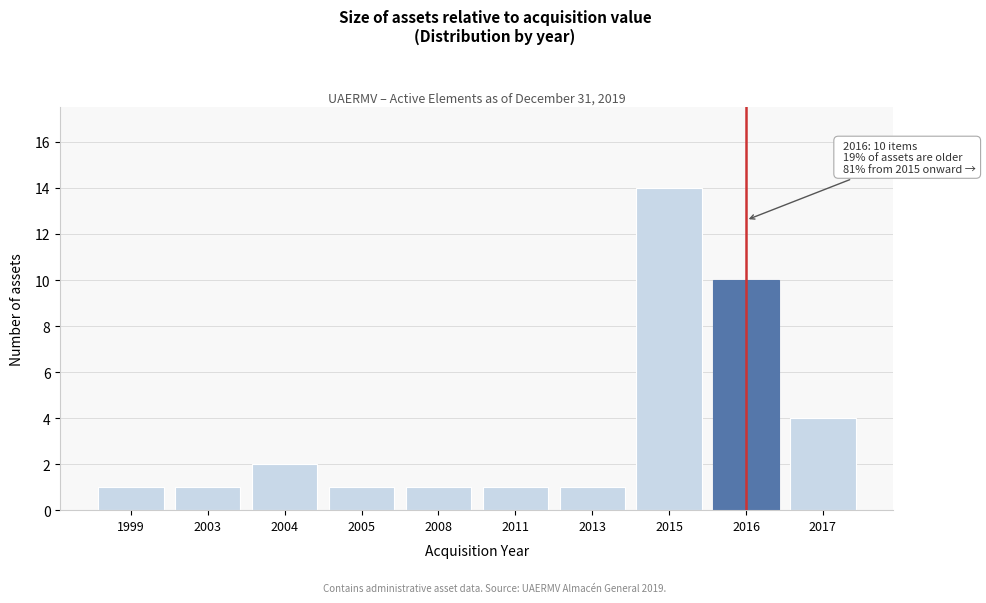

Reading right to left, what are all the values shown in this chart?

2017=4	2016=10	2015=14	2013=1	2011=1	2008=1	2005=1	2004=2	2003=1	1999=1